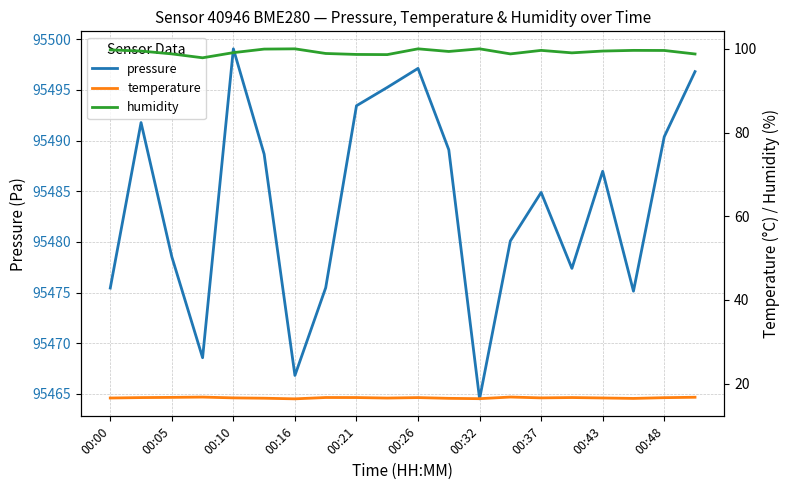

What is the minimum value for temperature?

16.4